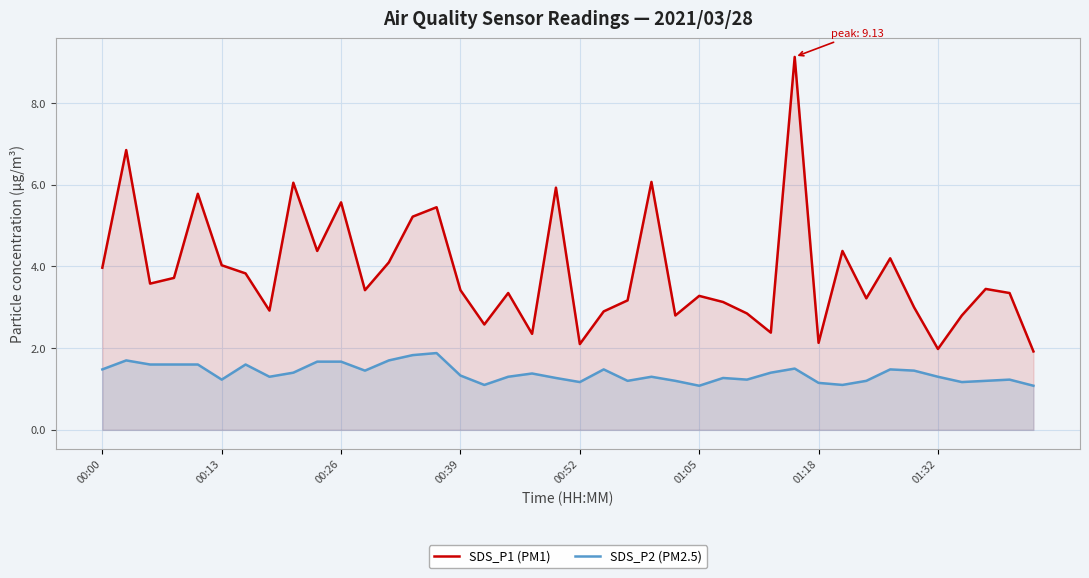

What is the approximate value of SDS_P1 (PM1) at 17?

3.4